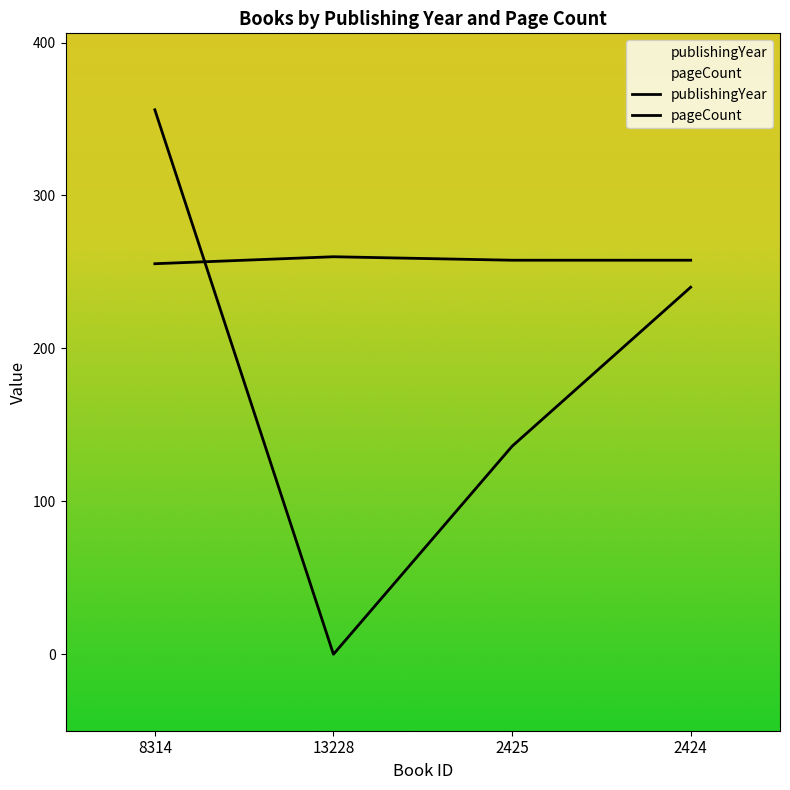

Which series has the largest range (max minus min)?

pageCount